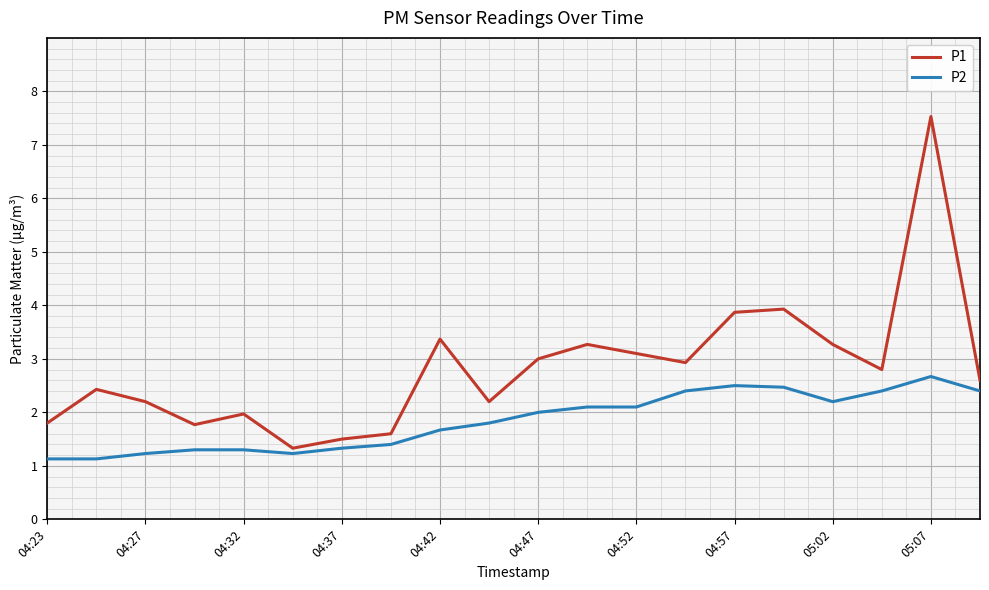

Is this an area chart (filled region under the line)?

No